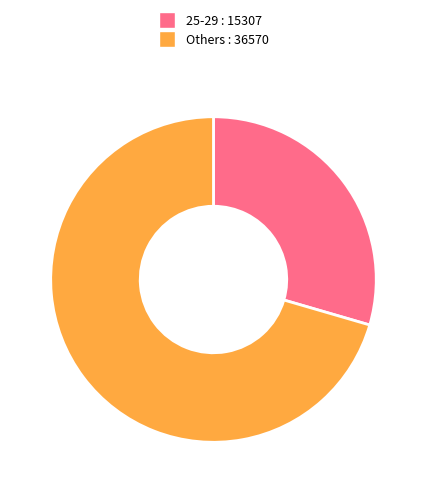

Do 25-29 : 15307 and Others : 36570 together represent more than half of the pie?

Yes